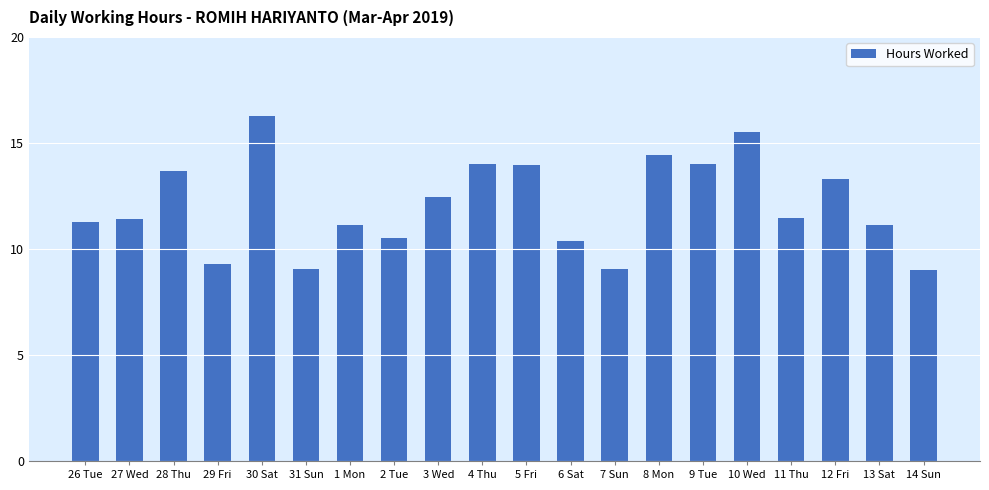

What is the sum of the values at 29 Fri and 14 Sun?

18.3